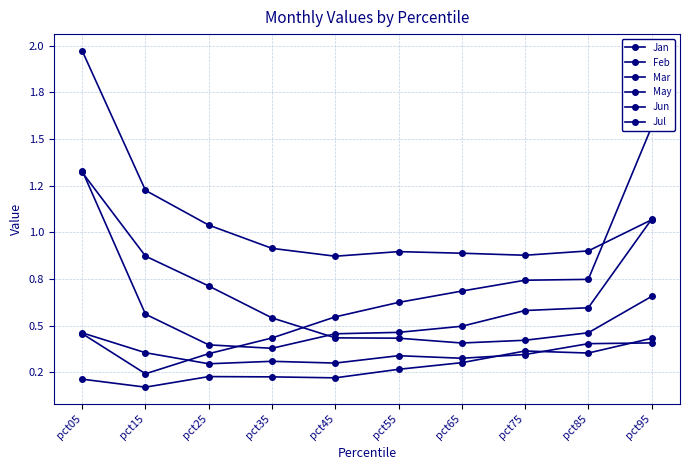

Rank the series by their maximum value, from lowest to highest.

May, Jun, Jan, Feb, Mar, Jul